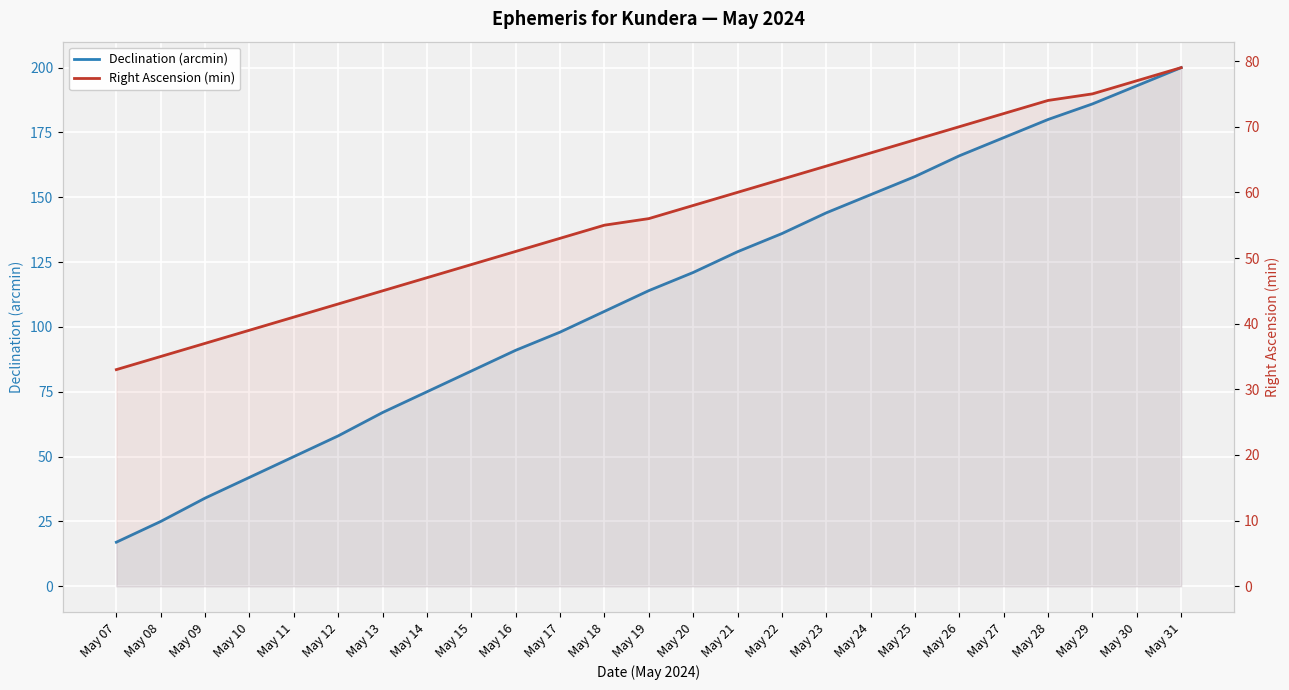

Reading left to right, extract all data points from this chart.

Declination (arcmin): May 07=17	May 08=25	May 09=34	May 10=42	May 11=50	May 12=58	May 13=67	May 14=75	May 15=83	May 16=91	May 17=98	May 18=106	May 19=114	May 20=121	May 21=129	May 22=136	May 23=144	May 24=151	May 25=158	May 26=166	May 27=173	May 28=180	May 29=186	May 30=193	May 31=200
Right Ascension (min): May 07=33	May 08=35	May 09=37	May 10=39	May 11=41	May 12=43	May 13=45	May 14=47	May 15=49	May 16=51	May 17=53	May 18=55	May 19=56	May 20=58	May 21=60	May 22=62	May 23=64	May 24=66	May 25=68	May 26=70	May 27=72	May 28=74	May 29=75	May 30=77	May 31=79